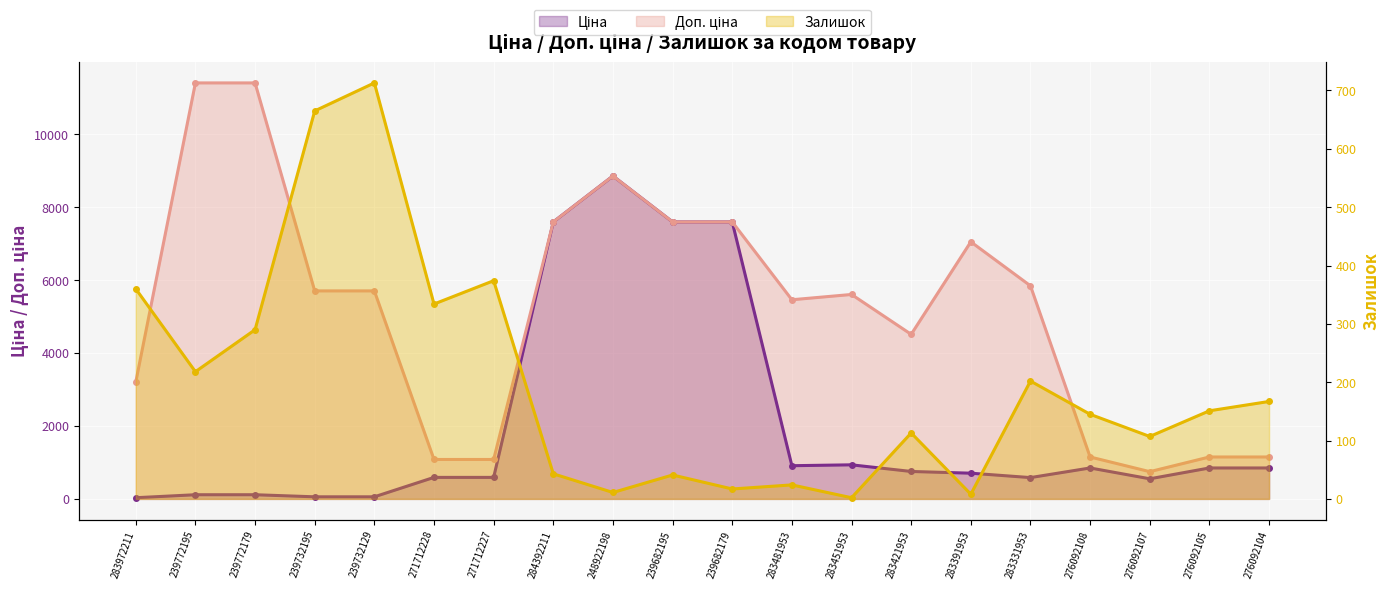

What is the lowest value of the Ціна series?

32.0